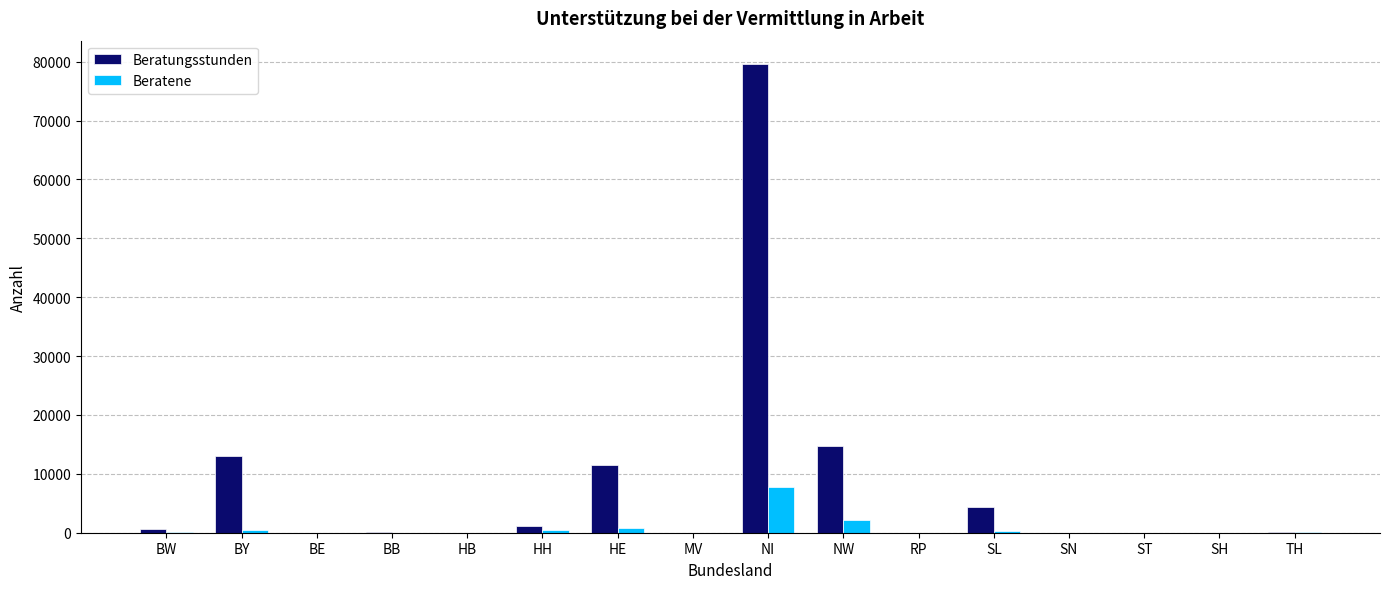

The value of Beratene at SH is 0. True or false?

True